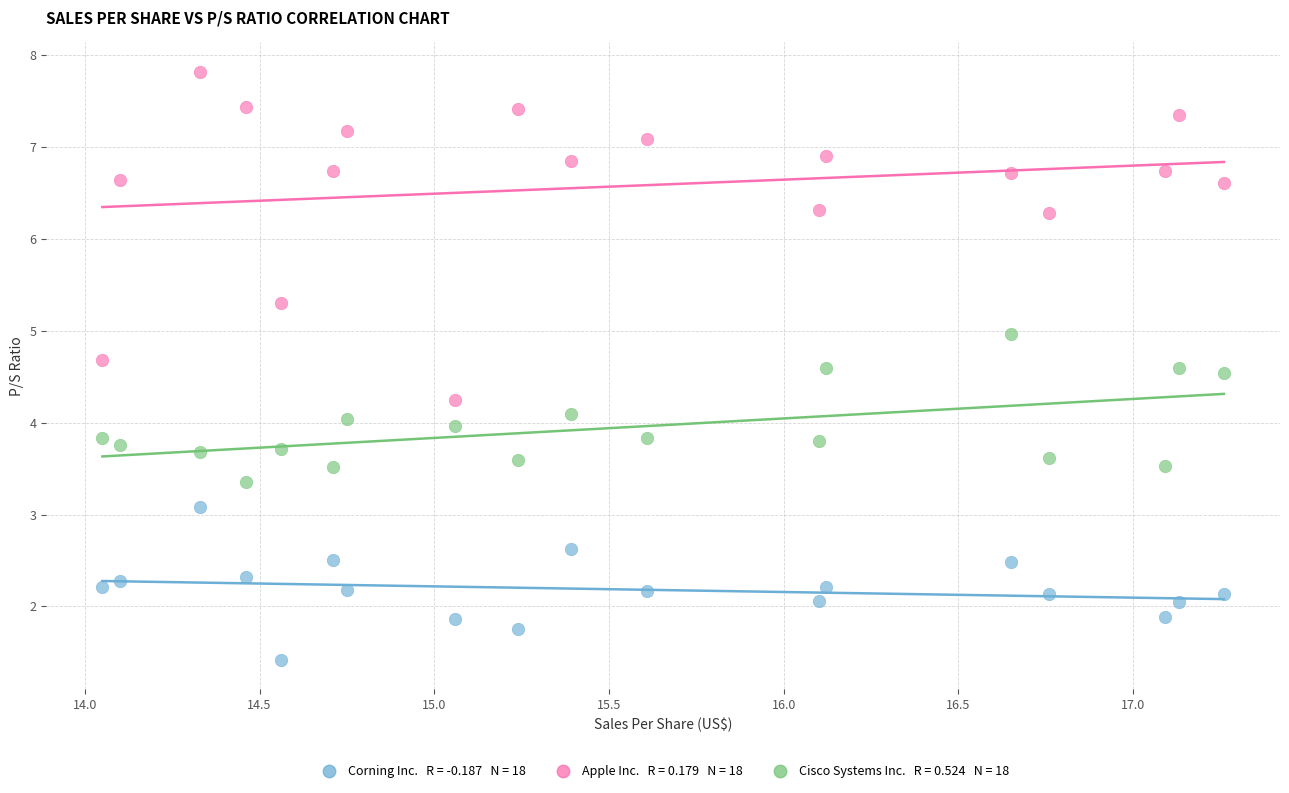

Across all data points, what is the range of X values (max minus min)?

3.2